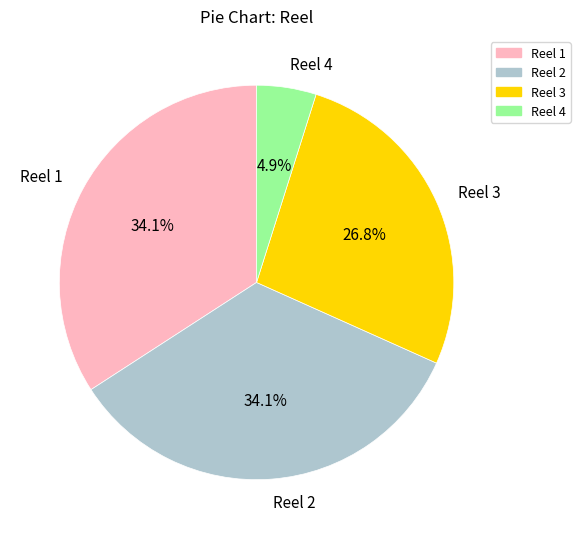

To the nearest percent, what is the difference between the largest and smallest slice percentages?

29%